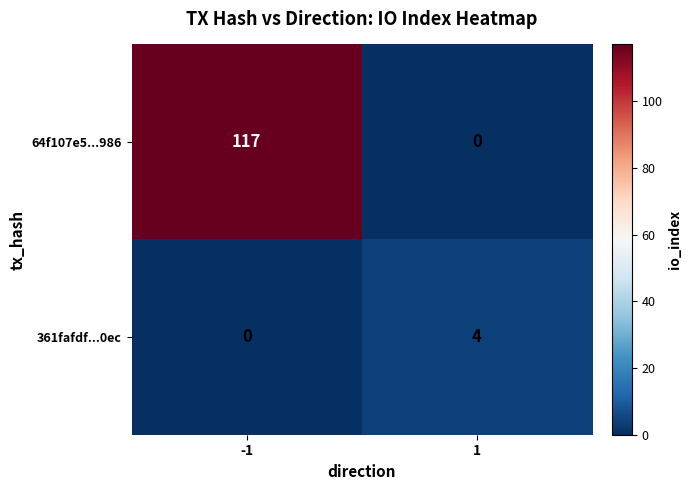

What is the difference between the 361fafdf...0ec values at -1 and 1?

4